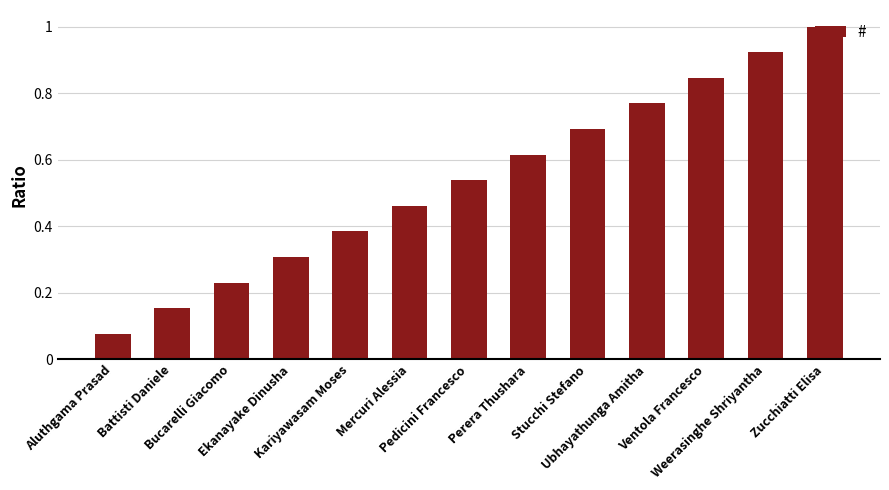

What is the maximum value shown in the chart?

1.0